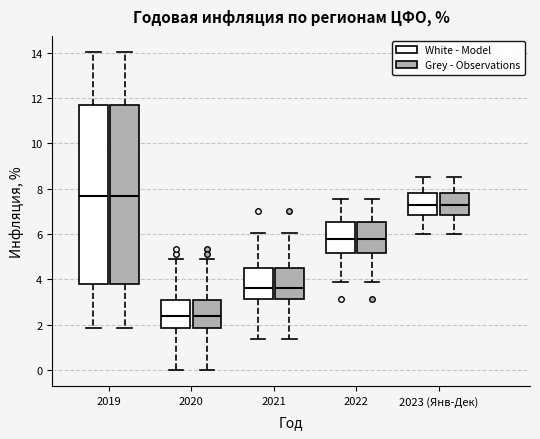

Reading left to right, read every box against the y-axis: the position of its median line, the range the box covers, and the ends of its whiskers. The values are not printed on the chart, so give them approximately, as read against the axis.

2019 (White - Model): median 7.6, box 3.8 to 11.6, whiskers 1.8 to 14.0
2019 (Grey - Observations): median 7.6, box 3.8 to 11.6, whiskers 1.8 to 14.0
2020 (White - Model): median 2.4, box 1.8 to 3.2, whiskers 0.0 to 4.8
2020 (Grey - Observations): median 2.4, box 1.8 to 3.2, whiskers 0.0 to 4.8
2021 (White - Model): median 3.6, box 3.2 to 4.4, whiskers 1.4 to 6.0
2021 (Grey - Observations): median 3.6, box 3.2 to 4.4, whiskers 1.4 to 6.0
2022 (White - Model): median 5.8, box 5.2 to 6.6, whiskers 4.0 to 7.6
2022 (Grey - Observations): median 5.8, box 5.2 to 6.6, whiskers 4.0 to 7.6
2023 (Янв-Дек) (White - Model): median 7.2, box 6.8 to 7.8, whiskers 6.0 to 8.6
2023 (Янв-Дек) (Grey - Observations): median 7.2, box 6.8 to 7.8, whiskers 6.0 to 8.6